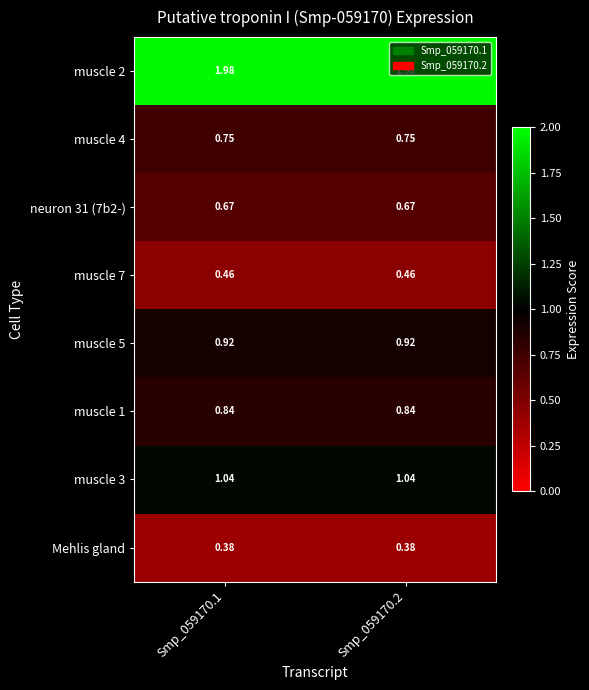

Is the value of muscle 1 at Smp_059170.1 greater than the value of muscle 7 at Smp_059170.2?

Yes